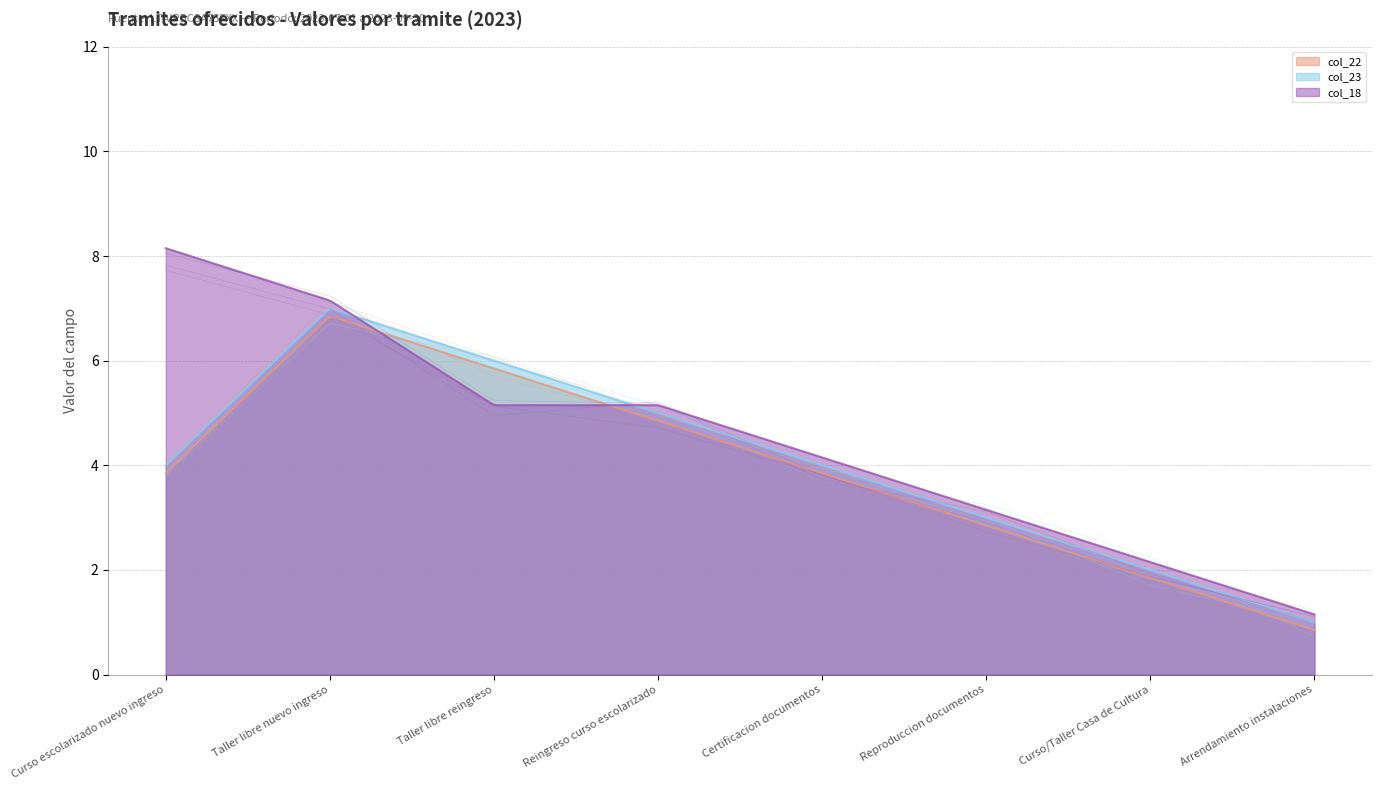

Reading right to left, transcribe all the data shown in this chart.

col_22: Arrendamiento instalaciones=1	Curso/Taller Casa de Cultura=2	Reproduccion documentos=3	Certificacion documentos=4	Reingreso curso escolarizado=5	Taller libre reingreso=6	Taller libre nuevo ingreso=7	Curso escolarizado nuevo ingreso=4
col_23: Arrendamiento instalaciones=1	Curso/Taller Casa de Cultura=2	Reproduccion documentos=3	Certificacion documentos=4	Reingreso curso escolarizado=5	Taller libre reingreso=6	Taller libre nuevo ingreso=7	Curso escolarizado nuevo ingreso=4
col_18: Arrendamiento instalaciones=1	Curso/Taller Casa de Cultura=2	Reproduccion documentos=3	Certificacion documentos=4	Reingreso curso escolarizado=5	Taller libre reingreso=5	Taller libre nuevo ingreso=7	Curso escolarizado nuevo ingreso=8